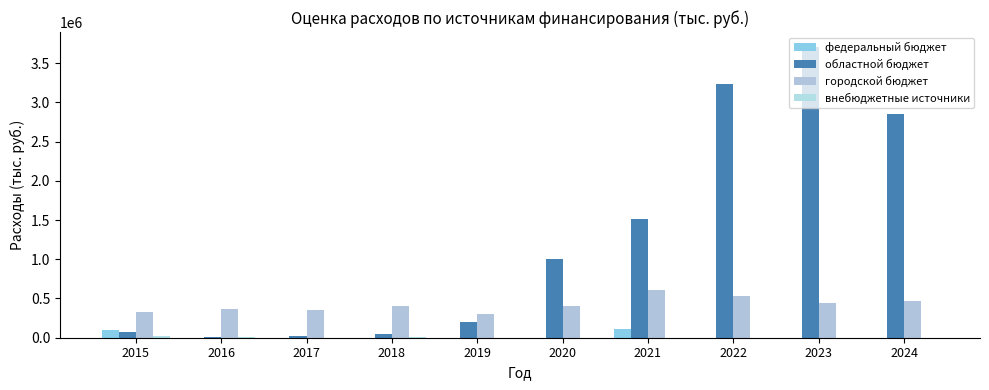

Which series has the widest spread of values?

областной бюджет